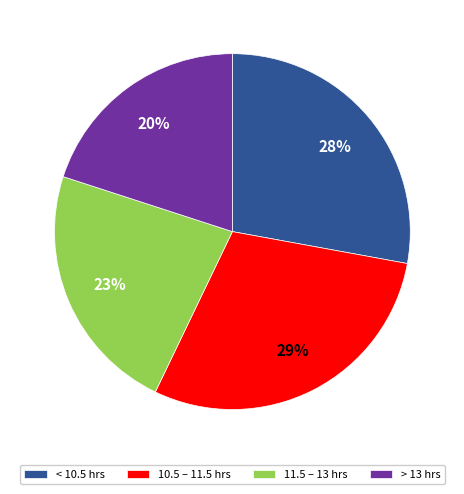

Rank the categories by value from highest to lowest.

10.5 – 11.5 hrs, < 10.5 hrs, 11.5 – 13 hrs, > 13 hrs